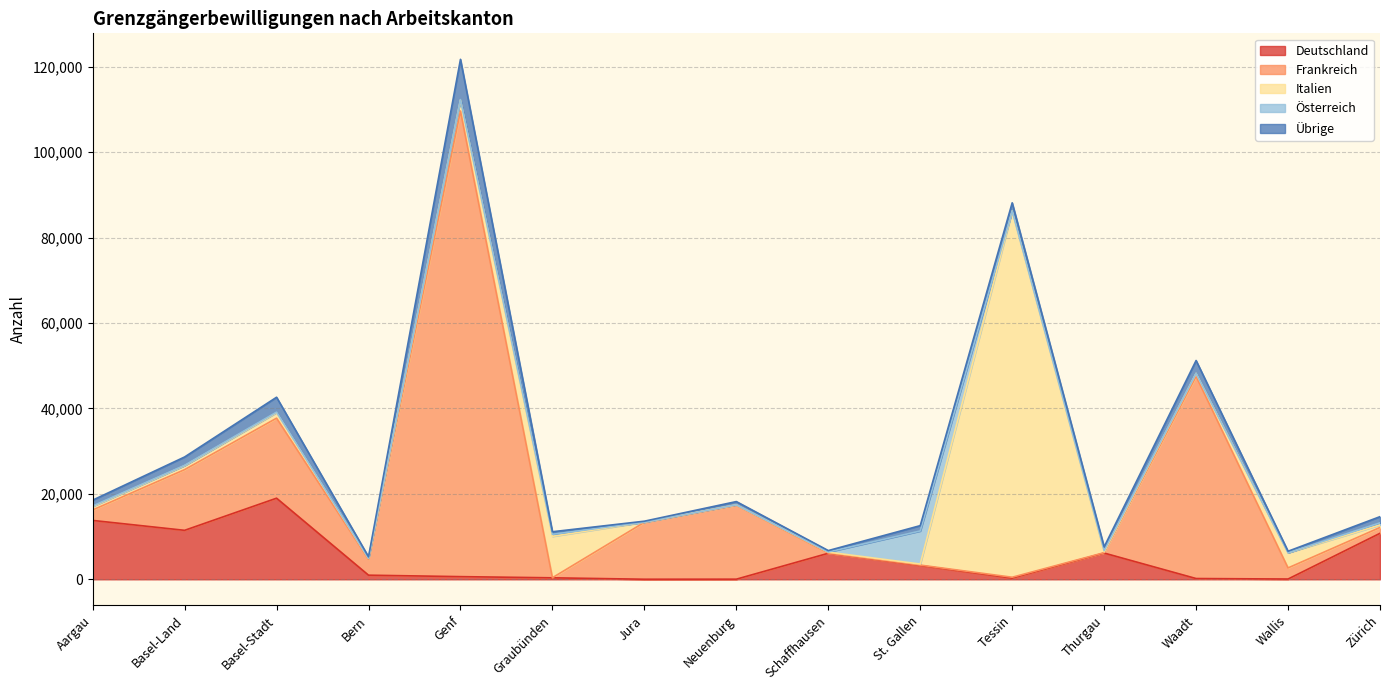

Reading right to left, what are all the values shown in this chart?

Deutschland: 10772	66	183	6148	277	3212	6100	31	17	352	627	968	18989	11467	13785
Frankreich: 1364	2599	47322	85	209	117	42	17290	13330	21	108991	3702	18730	14205	2451
Italien: 591	3553	702	190	85718	245	217	115	41	9689	2600	233	1263	919	788
Österreich: 487	8	12	306	21	7745	38	2	0	471	73	42	153	85	140
Übrige: 1451	344	2999	859	1908	1246	328	759	217	601	9428	319	3486	1963	1366